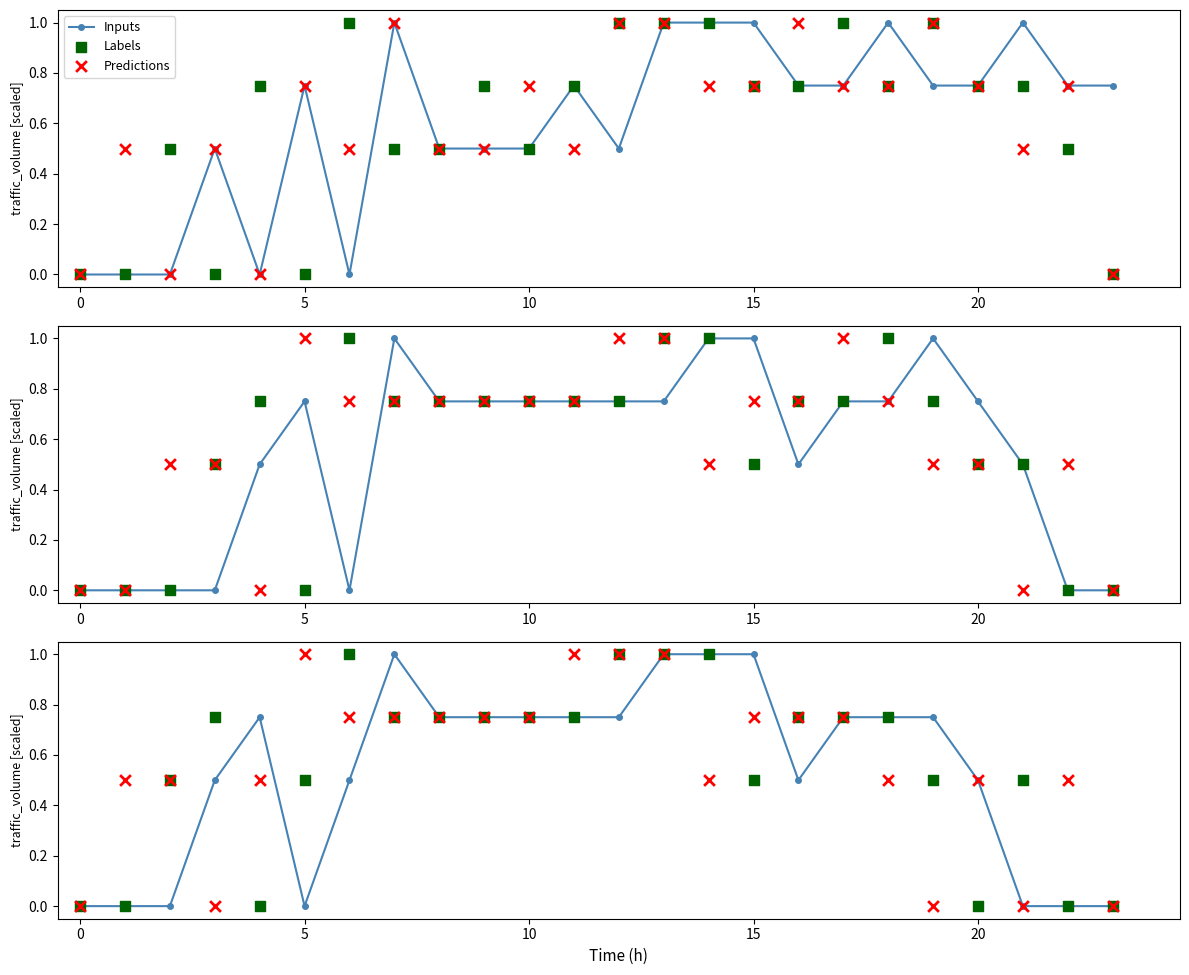

Which series reaches the minimum Y coordinate?

Inputs